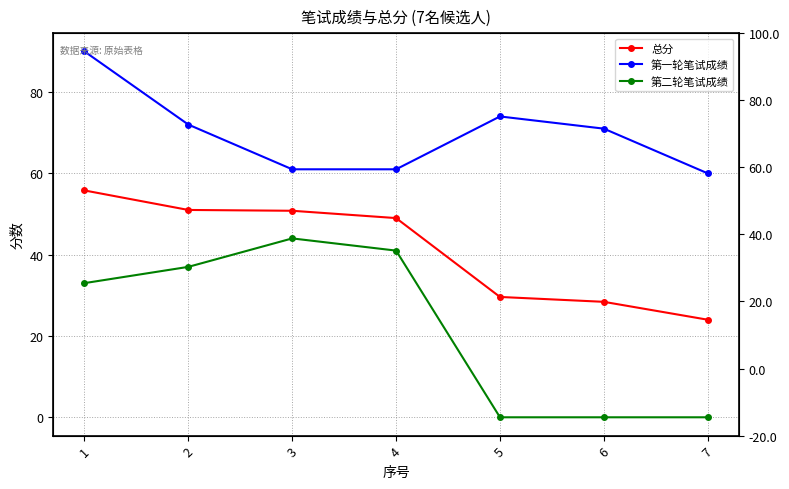

The 第一轮笔试成绩 series shows 61.0 at 3. True or false?

True